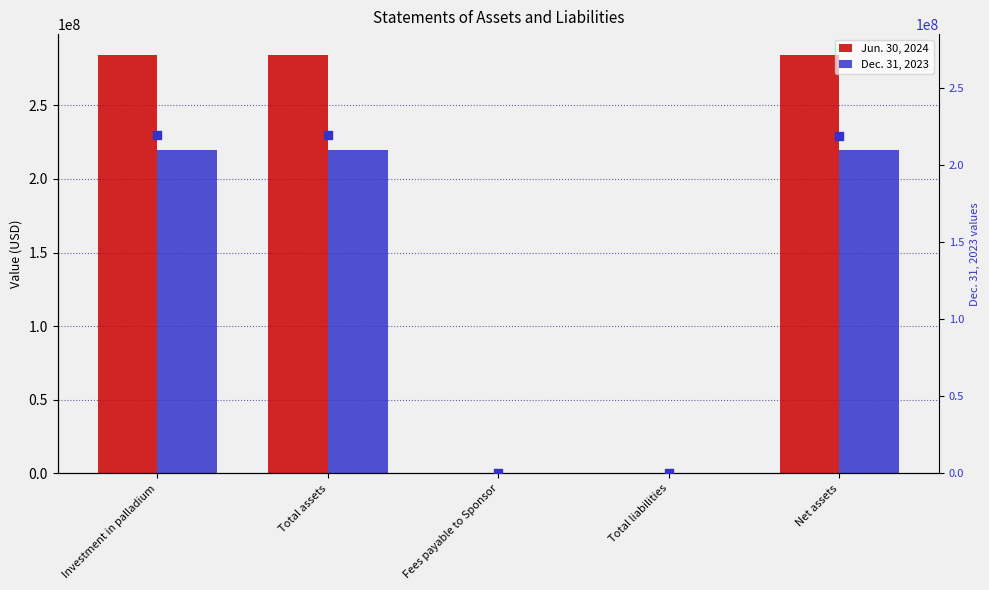

Which series contains the lowest Y value?

Dec. 31, 2023